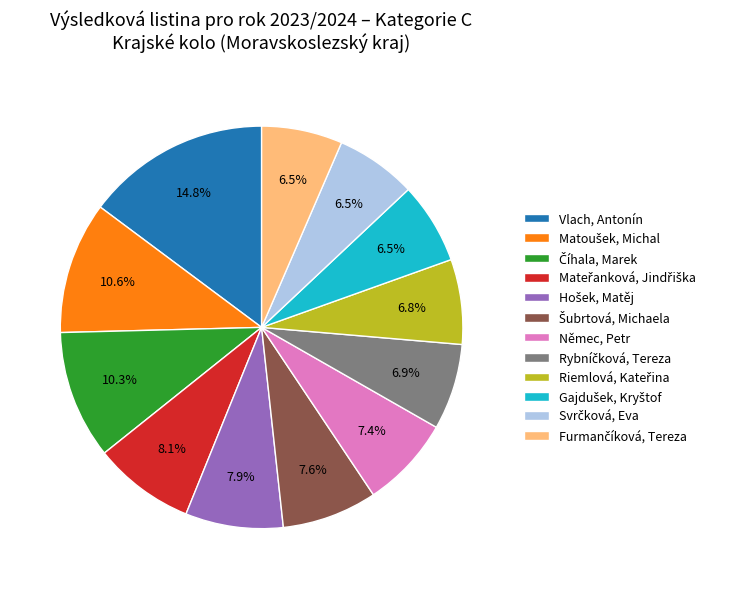

To the nearest percent, what is the difference between the largest and smallest slice percentages?

8%